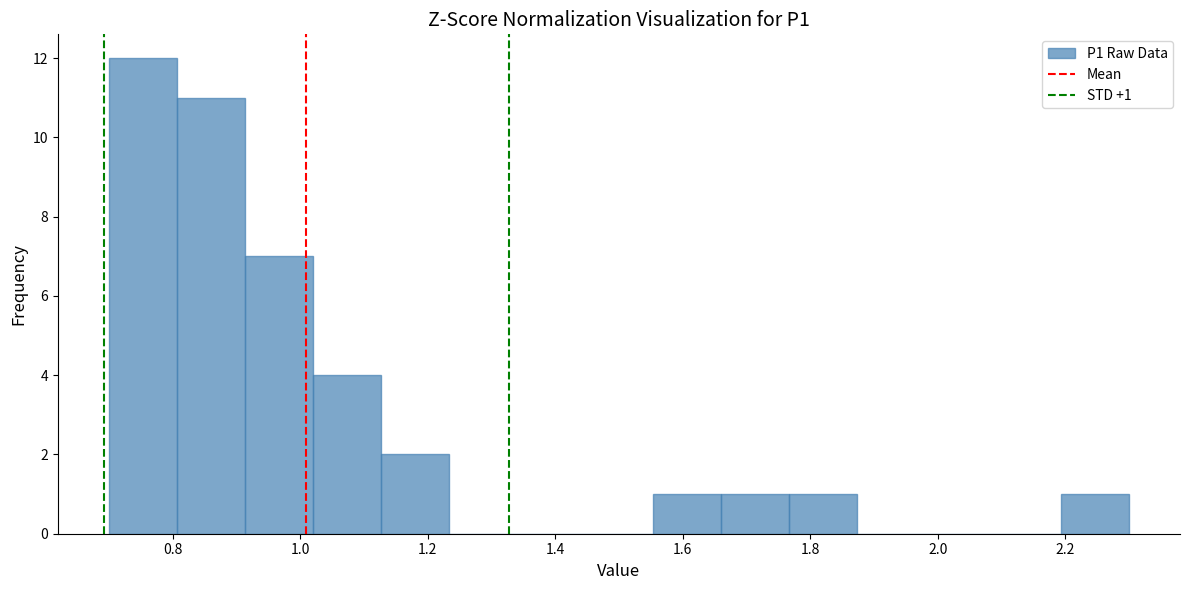

Which range on the x-axis has the tallest bar?

0.70 to 0.80